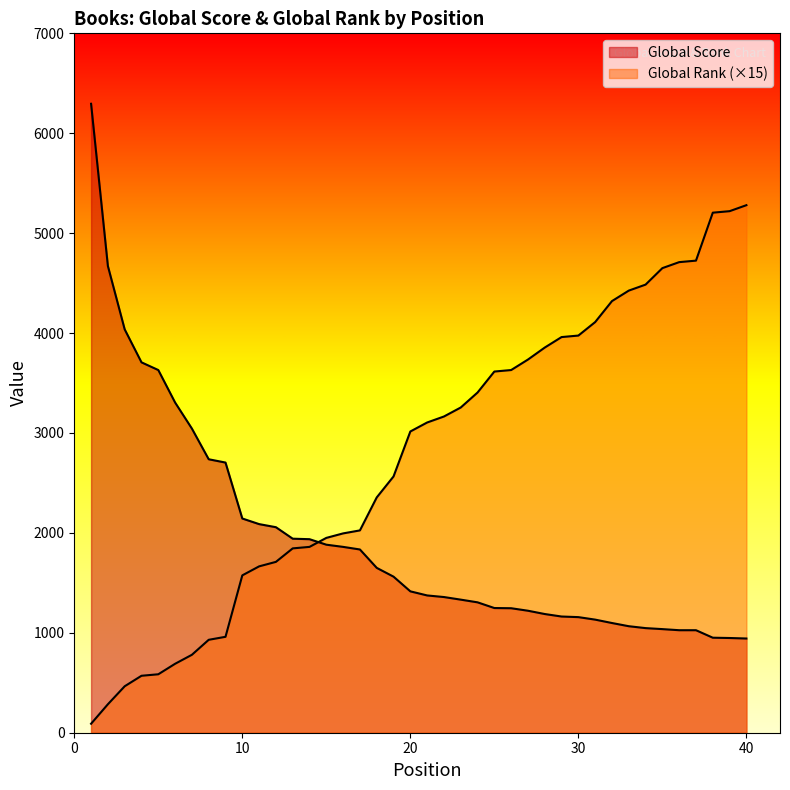

Count the number of categories in the chart.

40